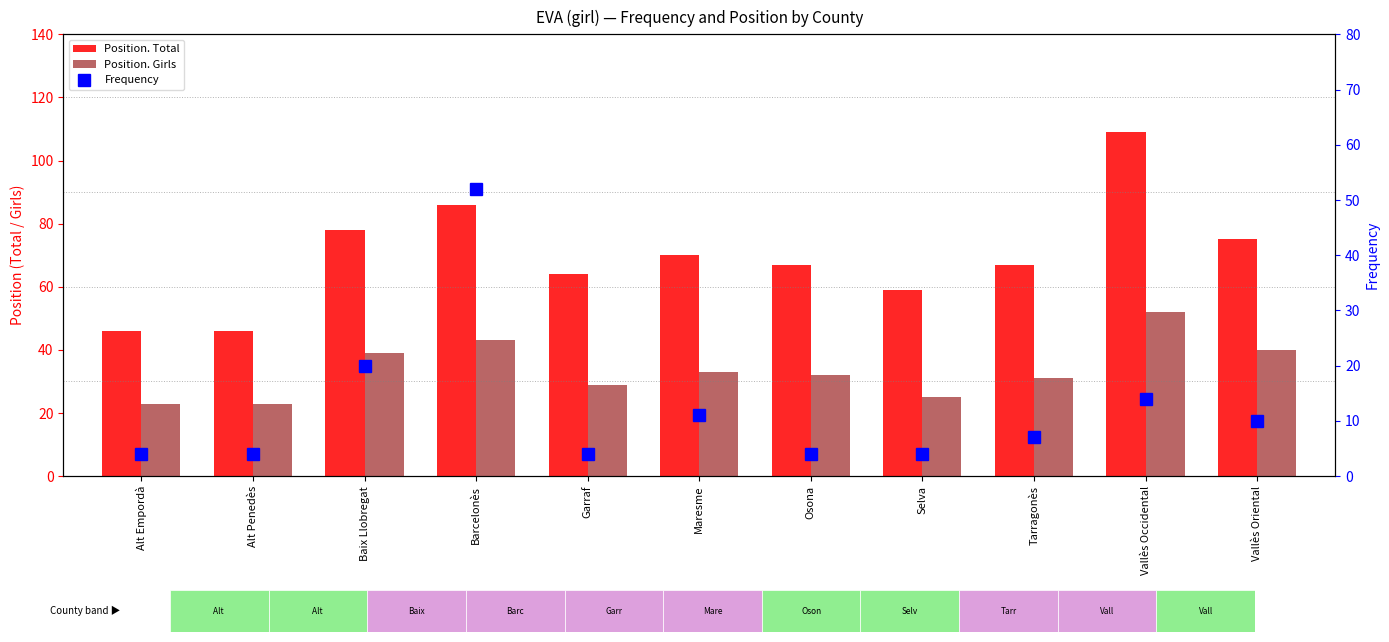

Rank the series at Maresme from lowest to highest value.

Frequency, Position. Girls, Position. Total